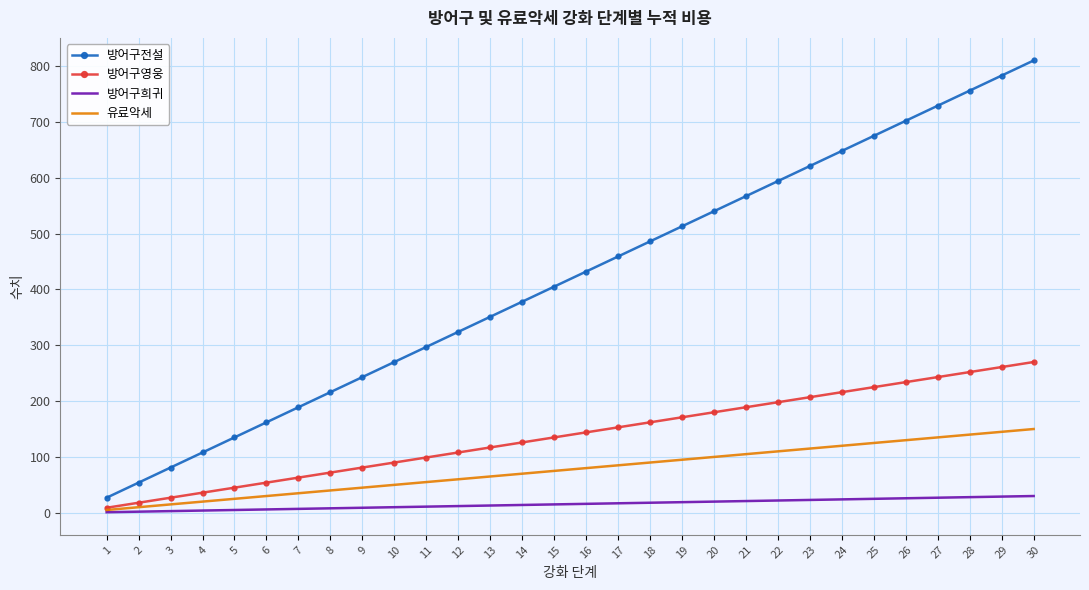

Which label corresponds to the largest value in the chart?

30